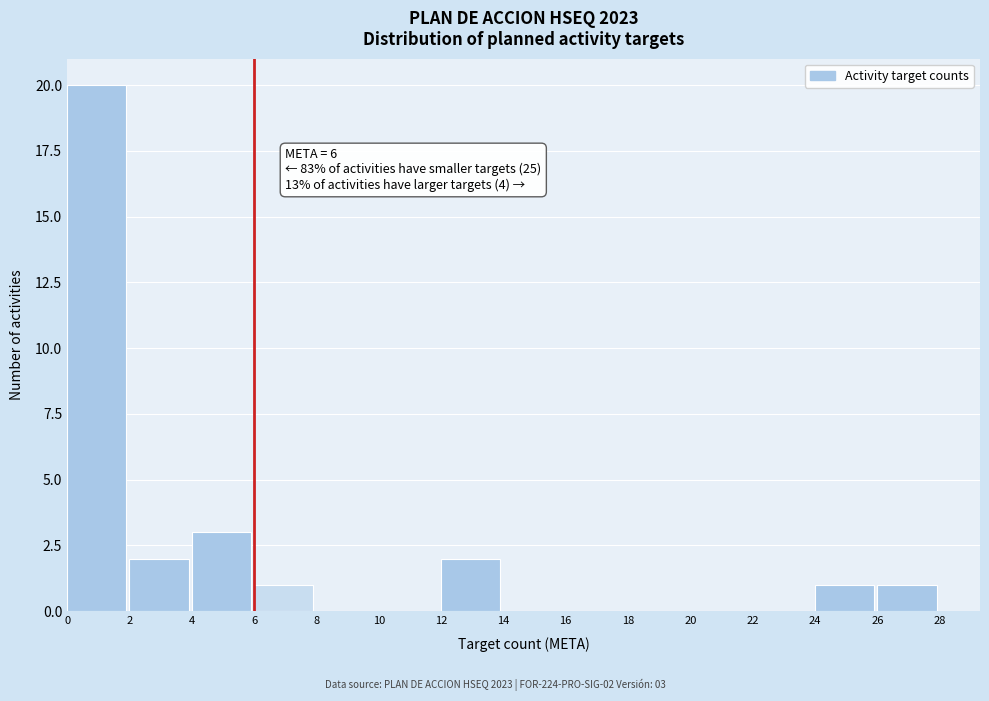

Which range on the x-axis has the tallest bar?

0 to 2